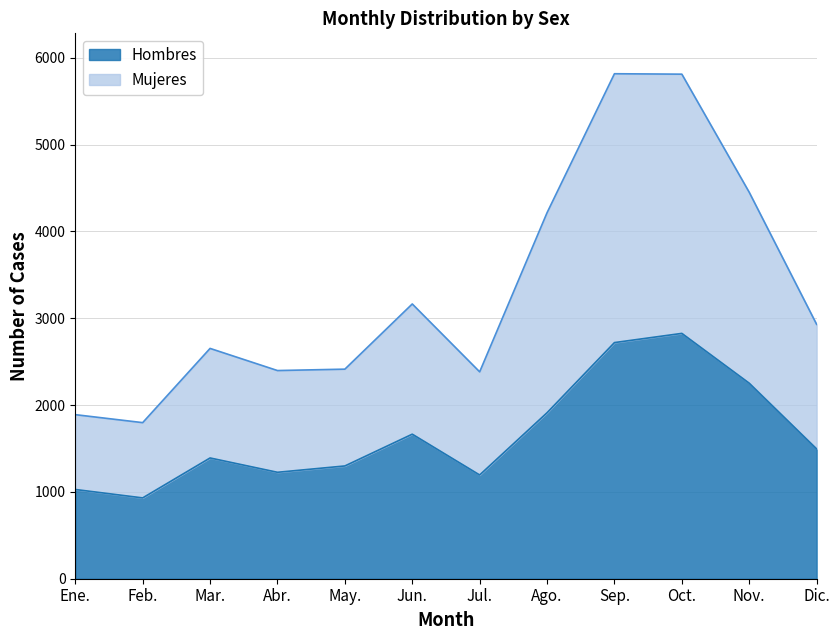

At which label does Hombres first exceed 1495?

Jun.